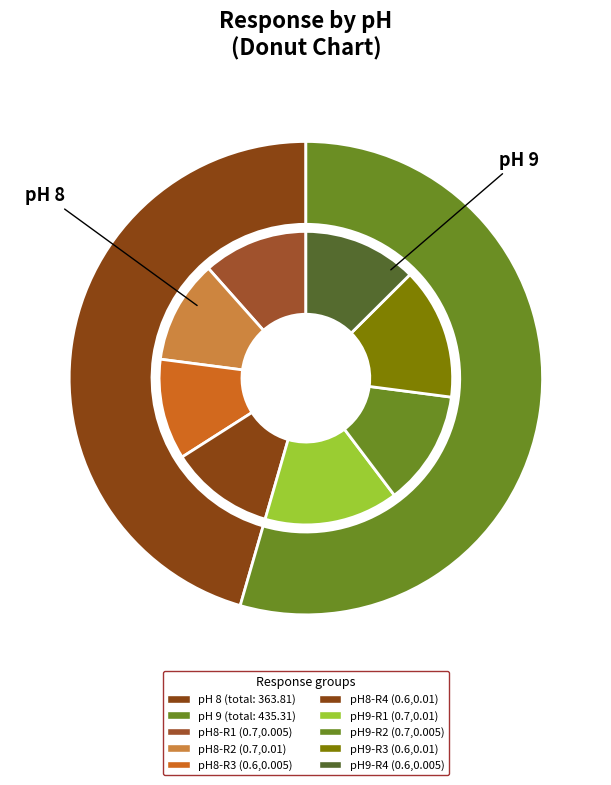

Is the sum of pH 9 and pH 8 greater than half?

Yes